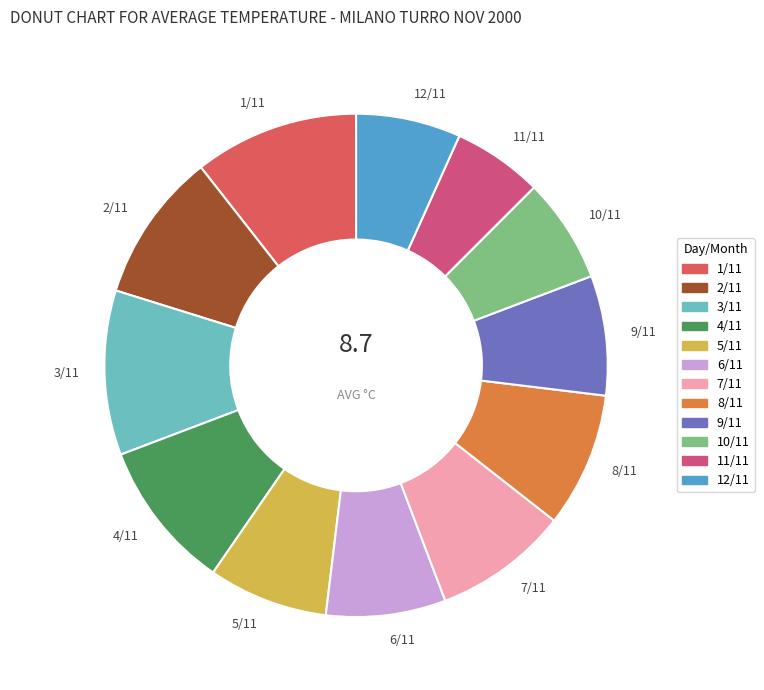

Approximately how many times larger is the value at 6/11 compared to 10/11?

1.1